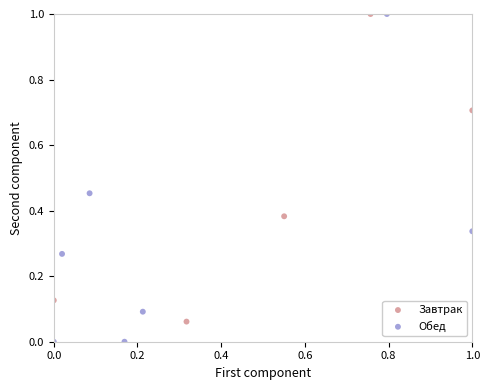

Which series has the largest Y range (max minus min)?

Обед